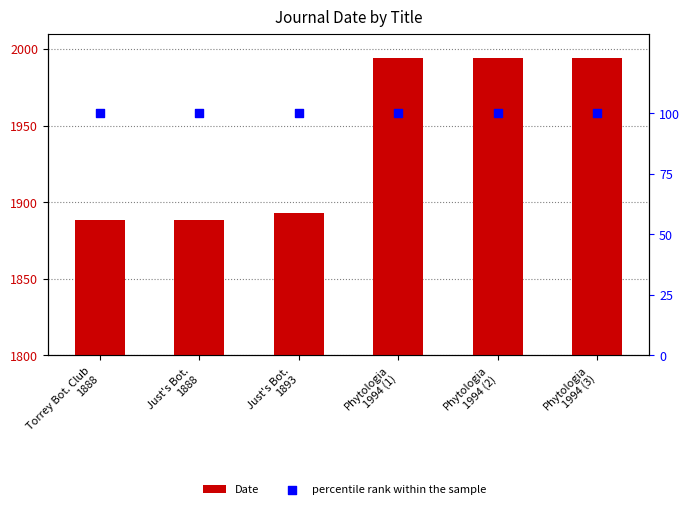

Which series has the largest total across all categories?

Date